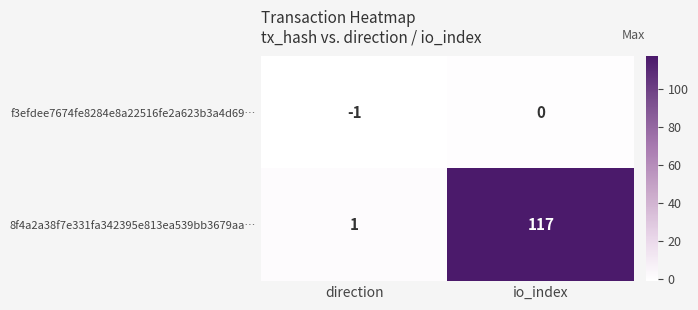

What is the difference between the highest and lowest values at io_index?

117